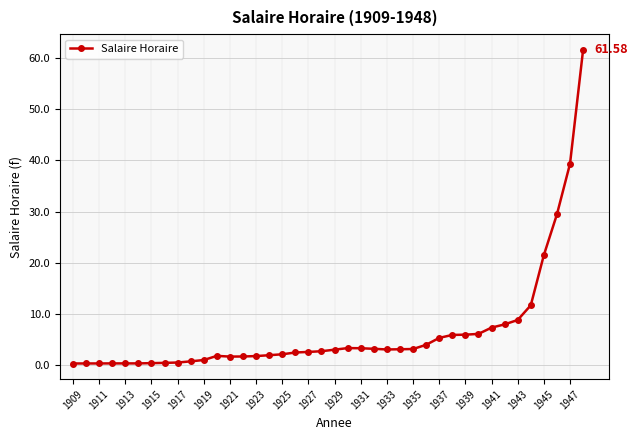

What is the difference between the maximum and minimum values?

61.3